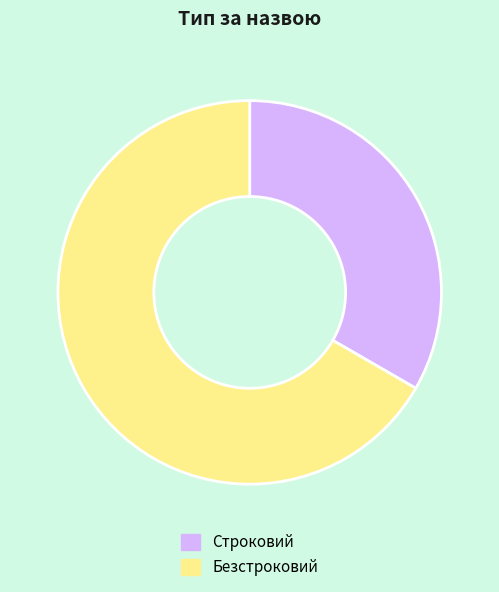

Is it true that Строковий is 33% of the pie?

True